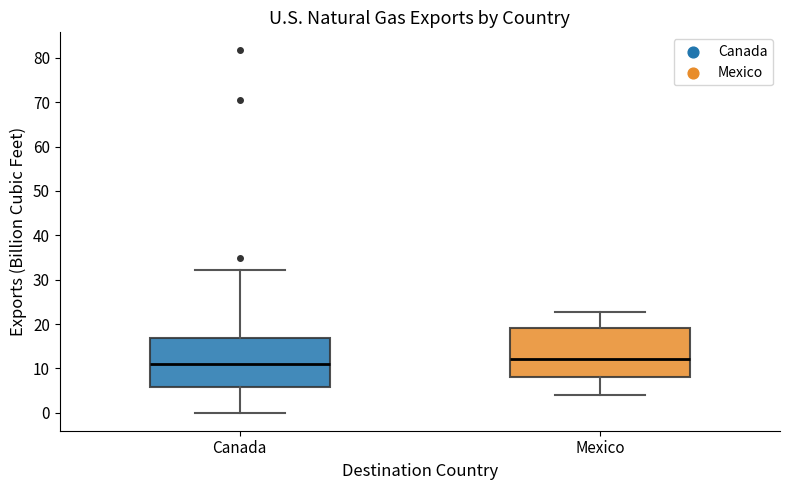

Which box has the highest median line?

Mexico